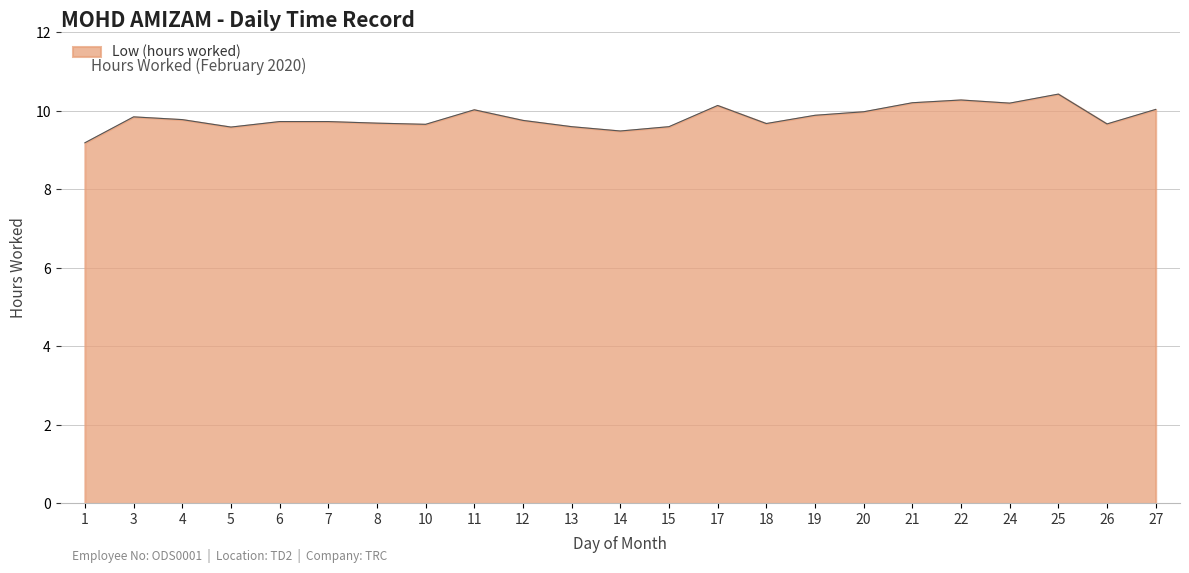

Is it true that the value at 22 is 10.3?

True